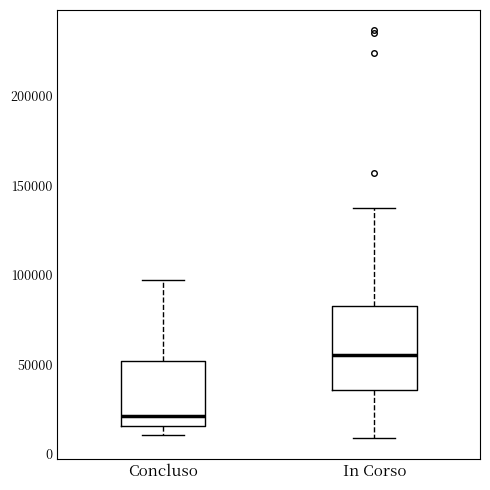

Which box is the tallest, from its lower edge to its upper edge?

In Corso